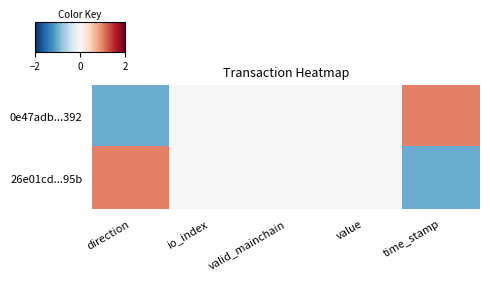

What is the greatest value displayed?

1